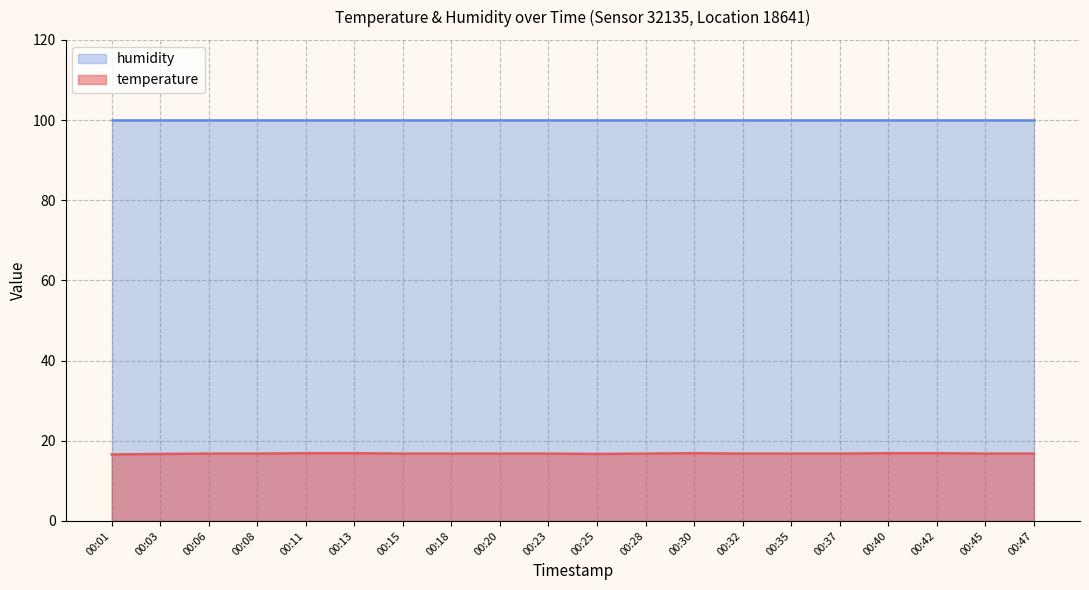

Between 00:03 and 00:13, which is larger?

00:13